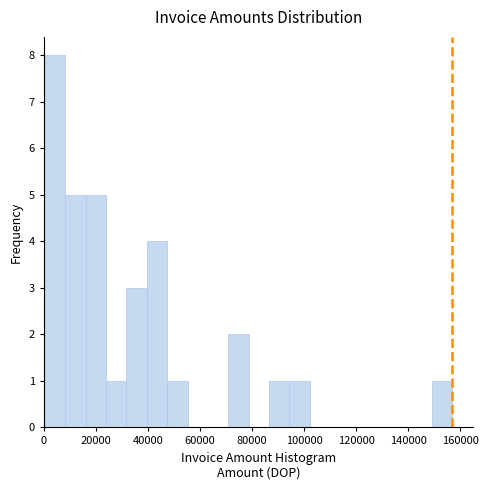

Around what value on the x-axis is the tallest bar? Give the approximate position of its centre, as read against the axis.

4000